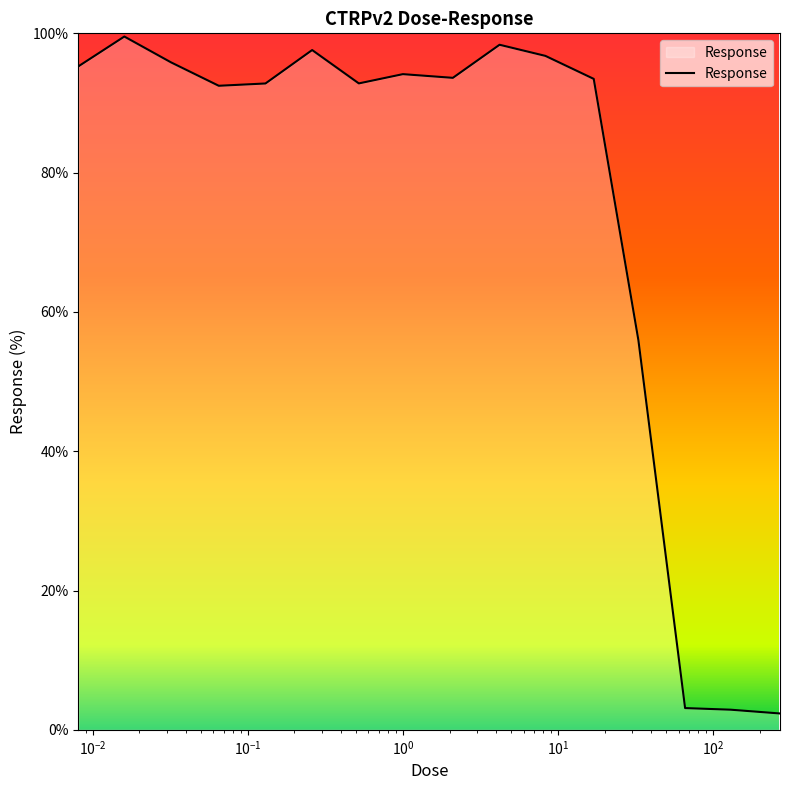

What is the minimum value shown in the chart?

2.3